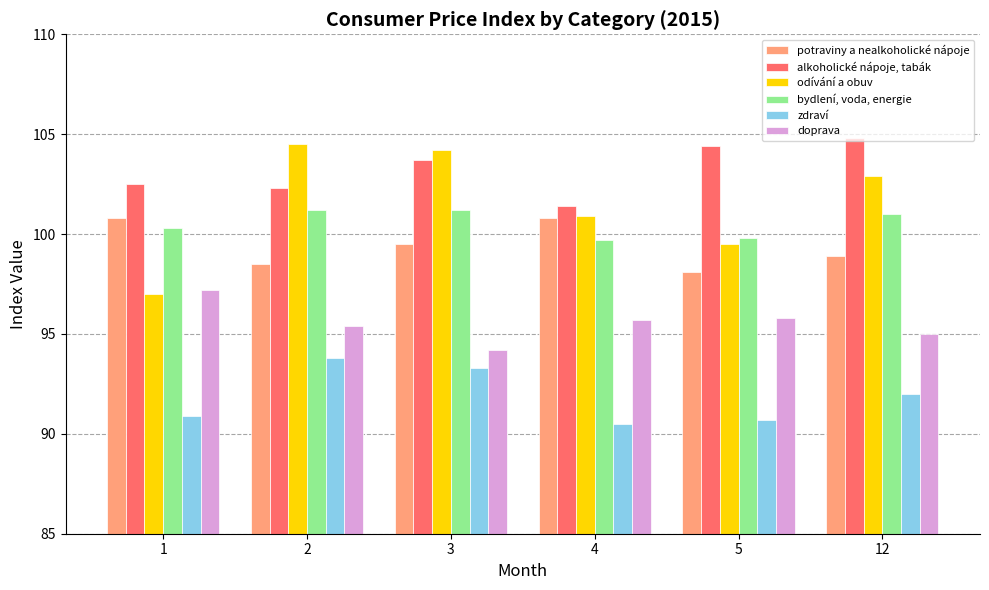

What is the difference between the doprava values at 12 and 2?

0.4